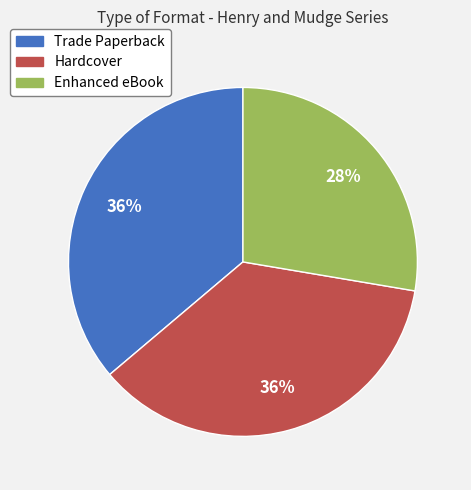

Count the number of slices in the pie.

3